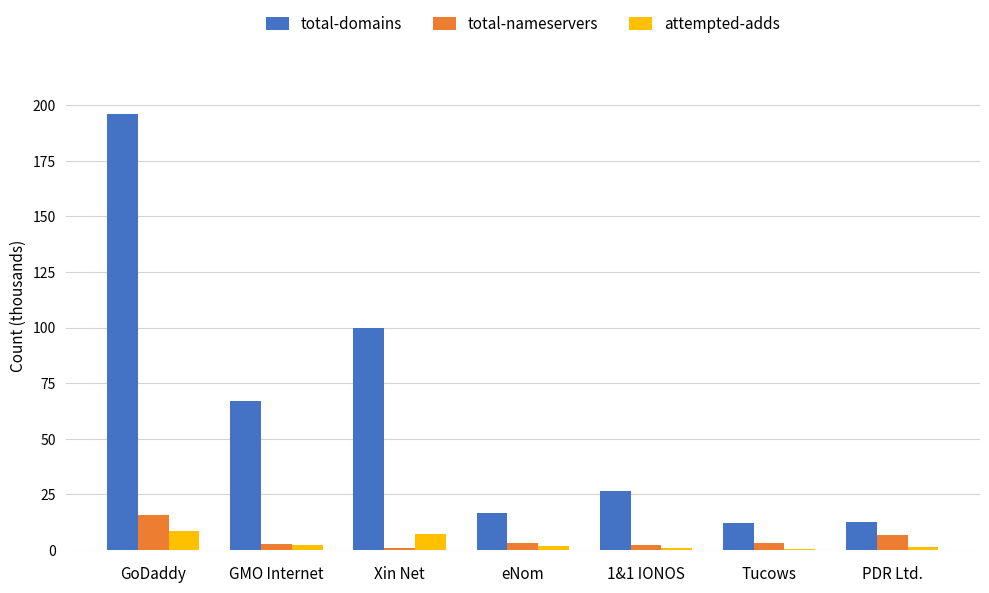

What is the sum of all total-domains values?

430.9